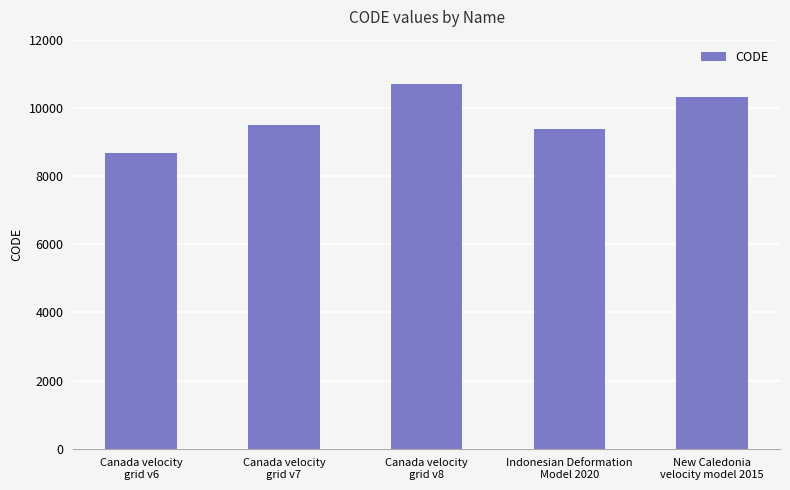

List the labels in order of value, smallest first.

Canada velocity
grid v6, Indonesian Deformation
Model 2020, Canada velocity
grid v7, New Caledonia
velocity model 2015, Canada velocity
grid v8